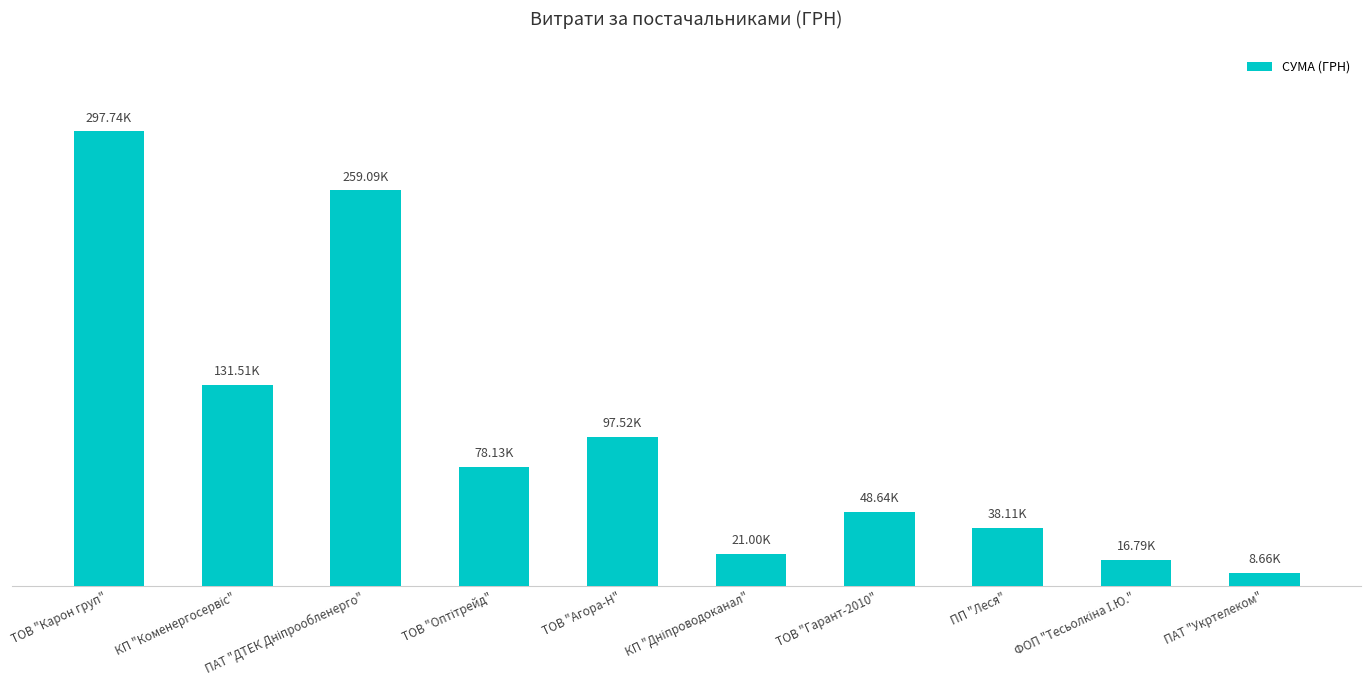

Reading left to right, extract all data points from this chart.

297743.9	131511.8	259087.9	78134.5	97524.0	21004.8	48642.9	38112.0	16787.0	8661.0